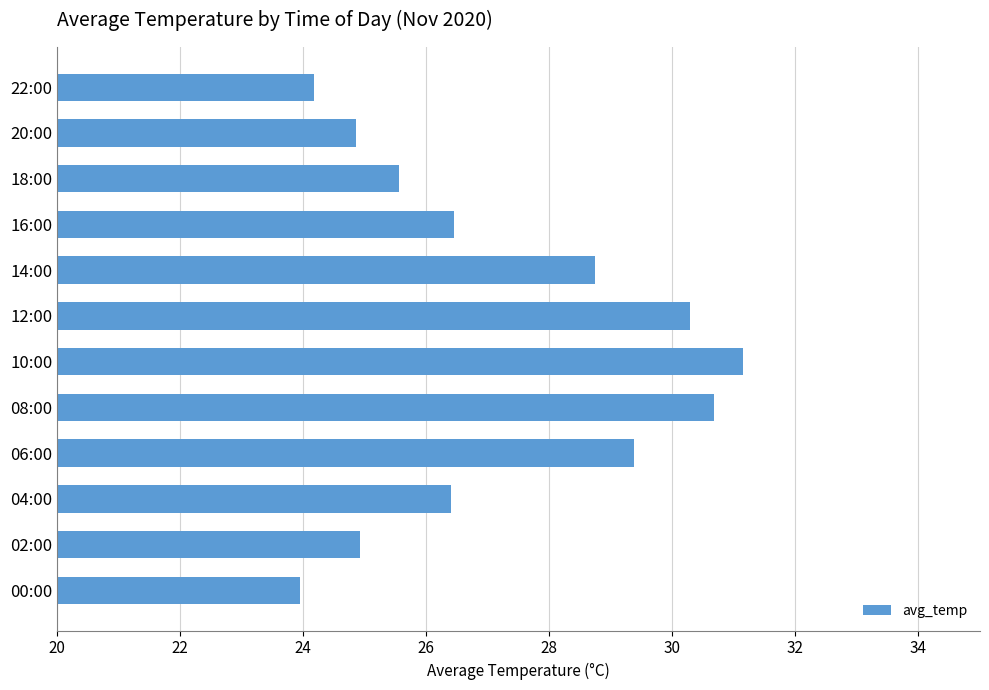

Does the chart contain any negative values?

No